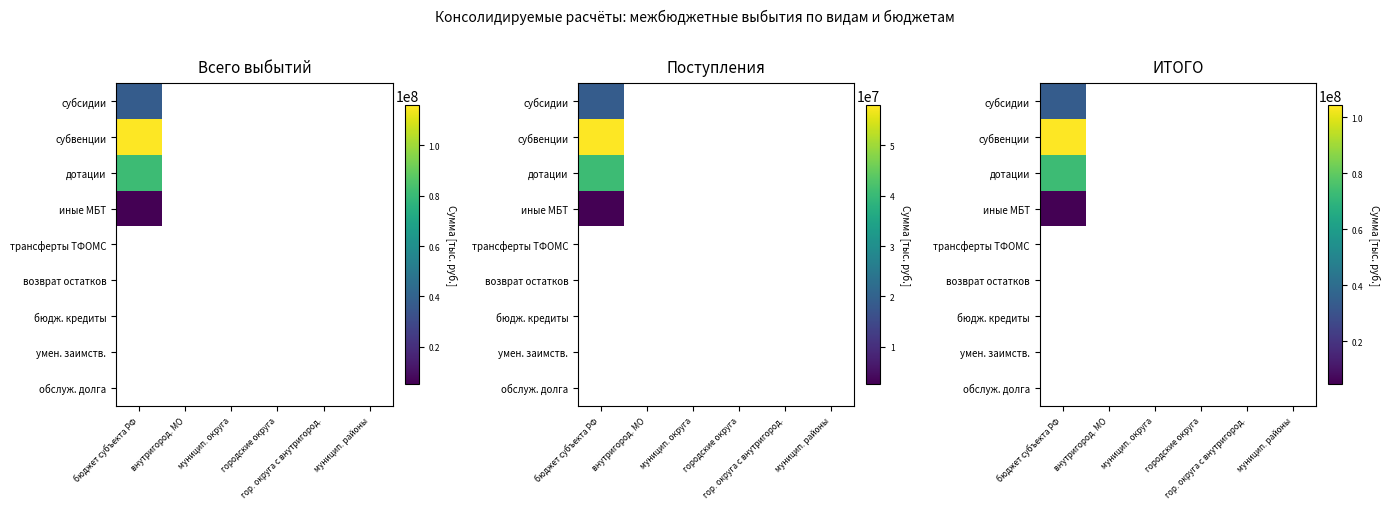

At how many categories does at least one series exceed 39171041?

1